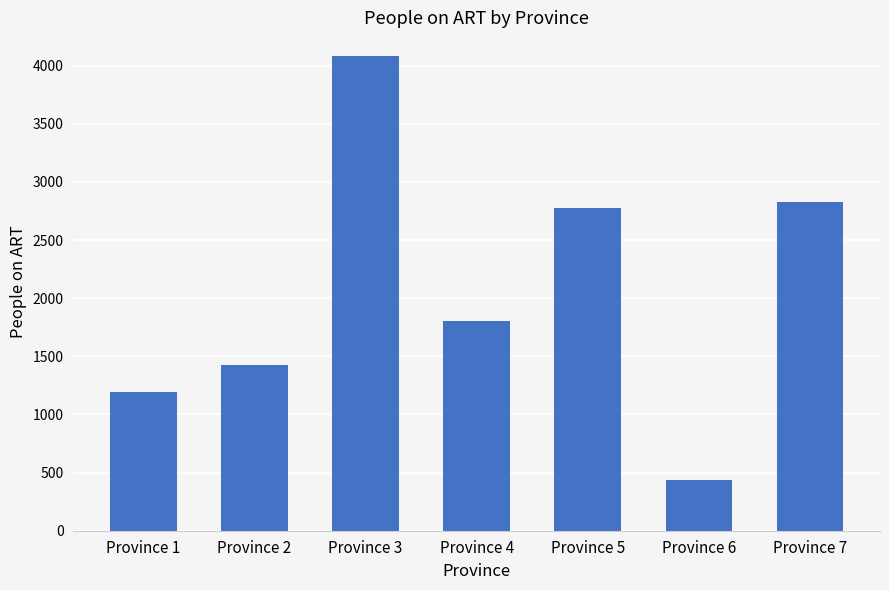

Reading left to right, list all the values displayed in this chart.

1197	1428	4082	1807	2772	434	2824